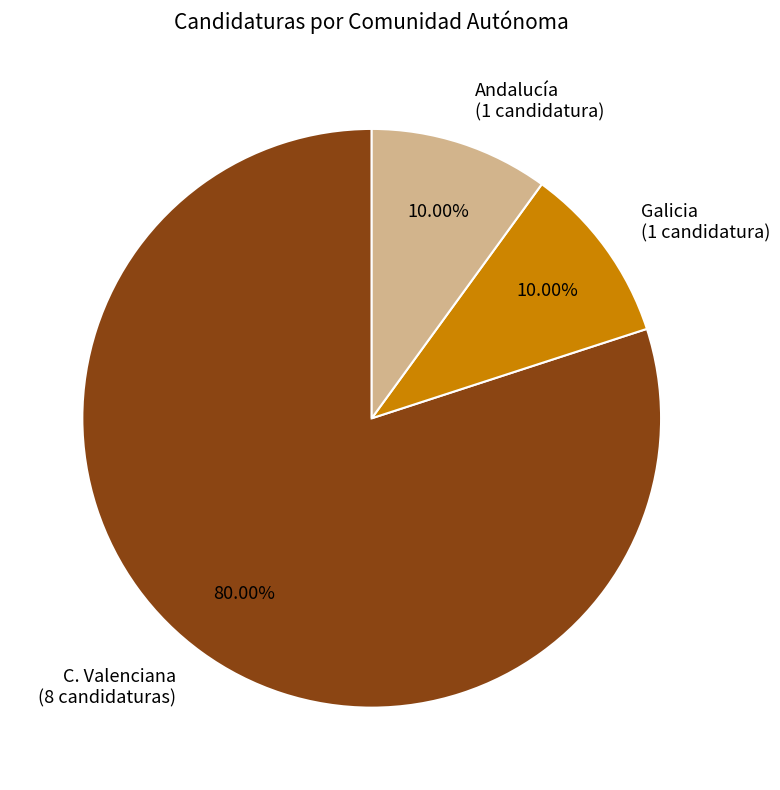

True or false: Galicia accounts for 10% of the total.

True